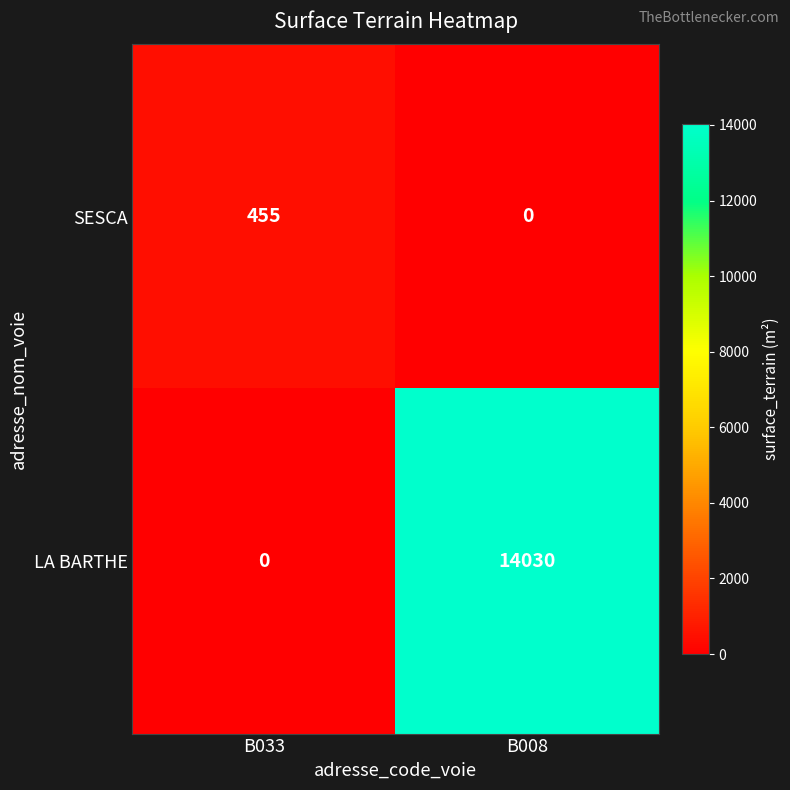

What is the difference between the maximum and minimum values in the LA BARTHE series?

14030